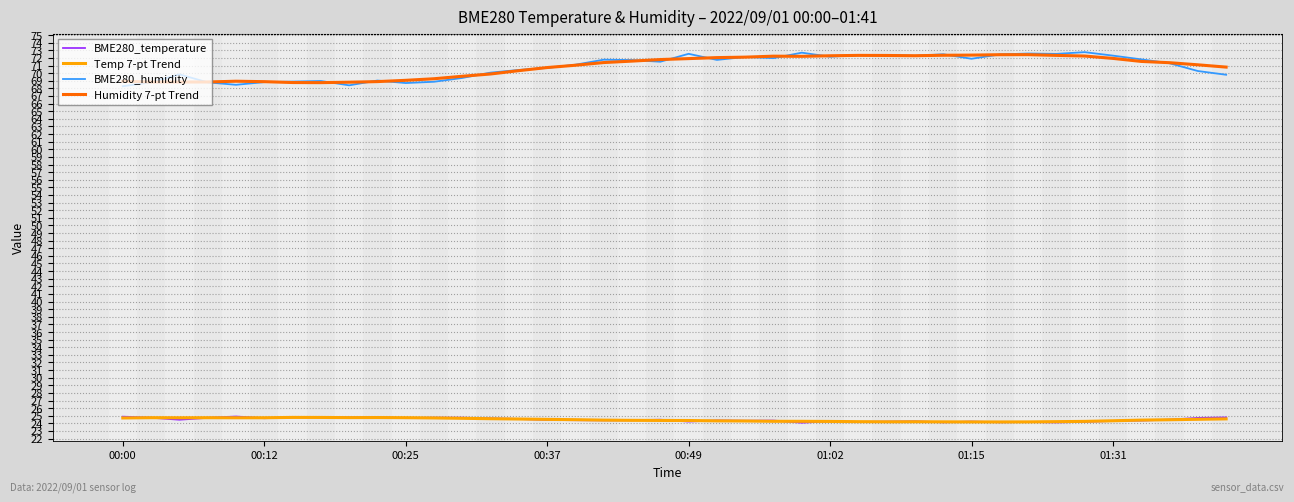

What is the greatest value displayed?

72.8